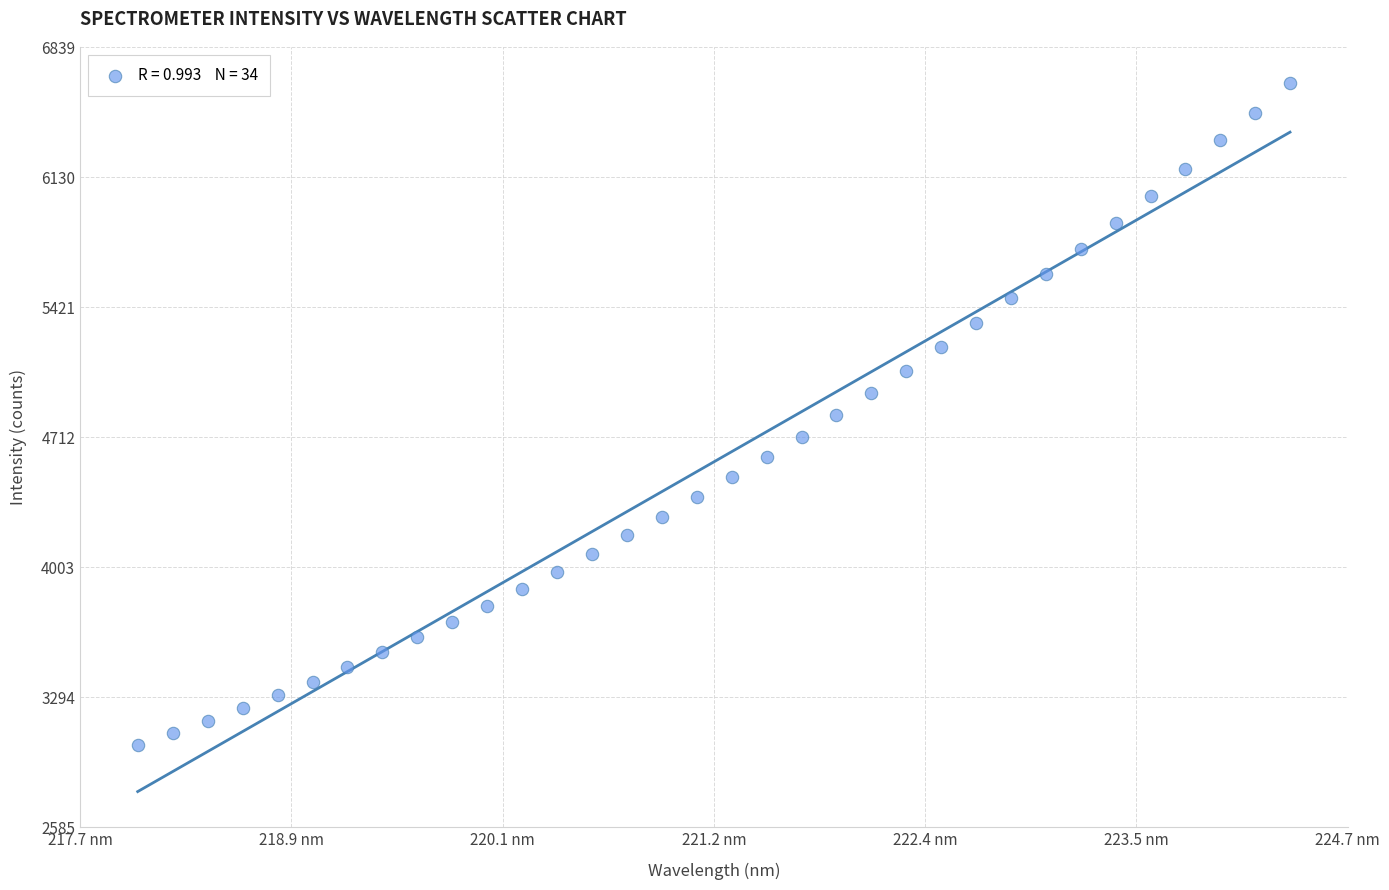

What is the range of X values (max minus min)?

6.3